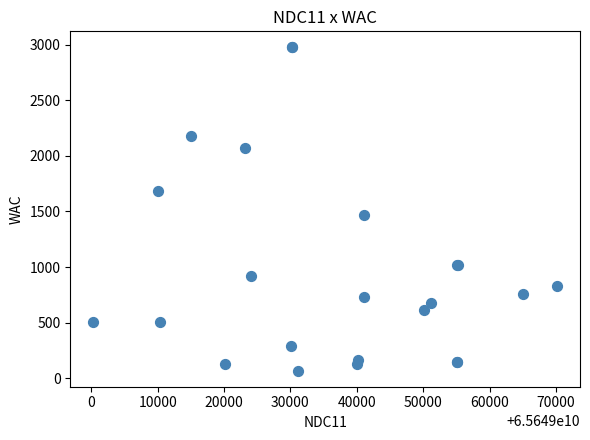

What Y value in the scatter plot is closest to 1522?

1465.1